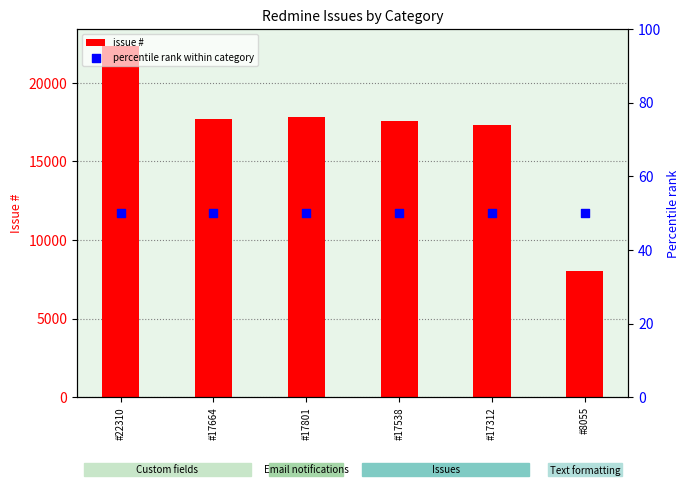

Which series has the widest spread of Y values?

issue #